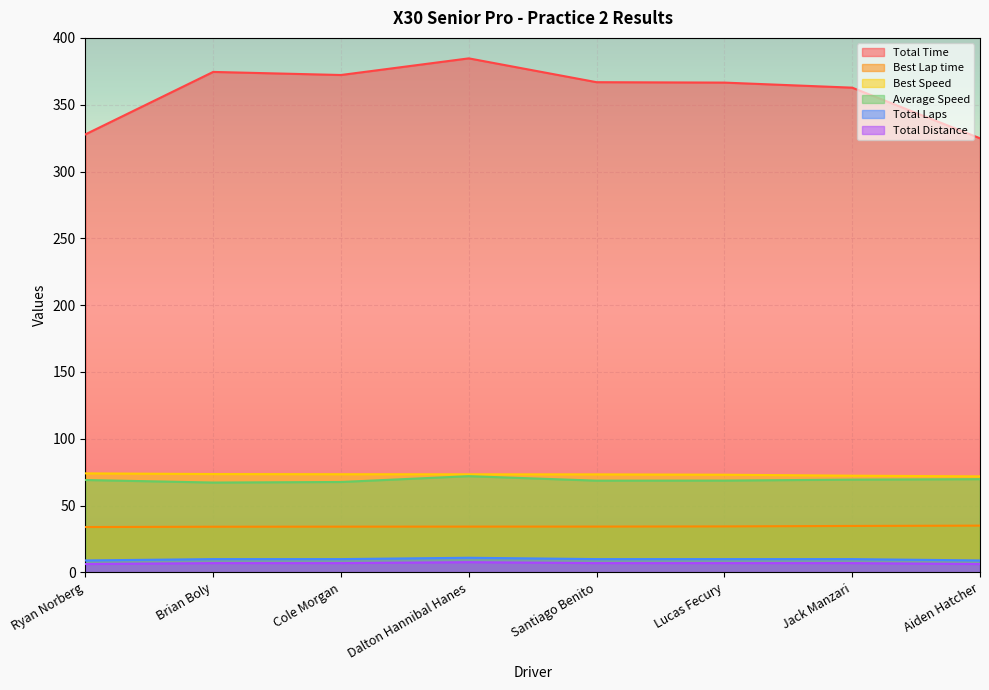

Where is Total Time nearest to the value 354?

Jack Manzari